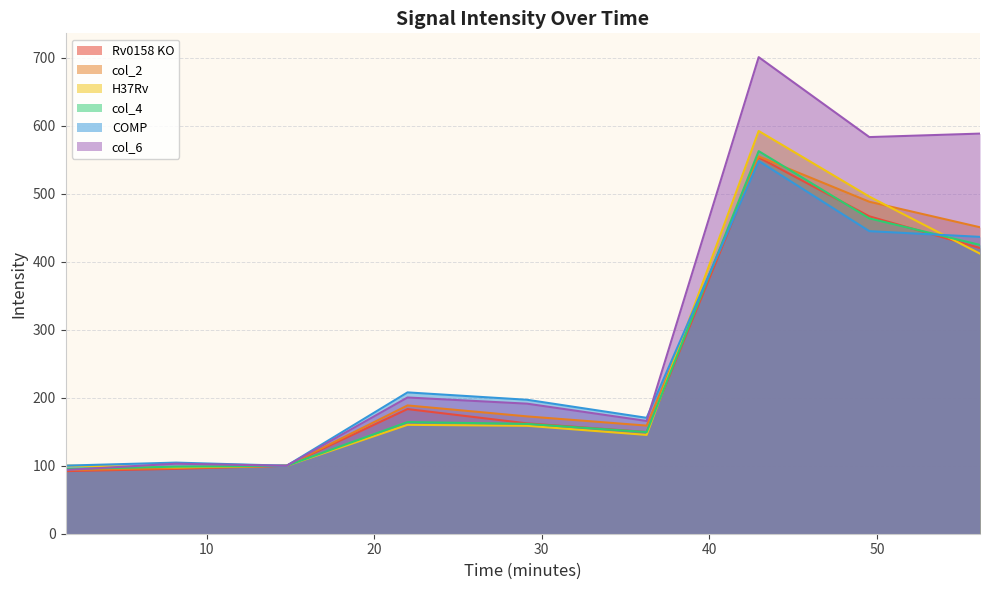

True or false: col_6 and Rv0158 KO intersect in this chart.

False